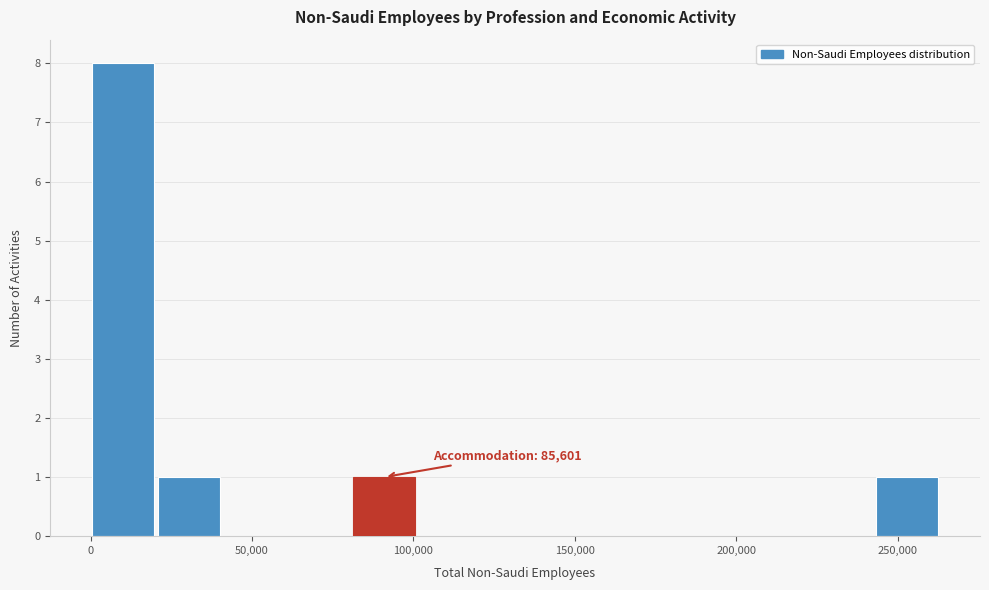

Over which range of the x-axis is the bar tallest?

0 to 20000